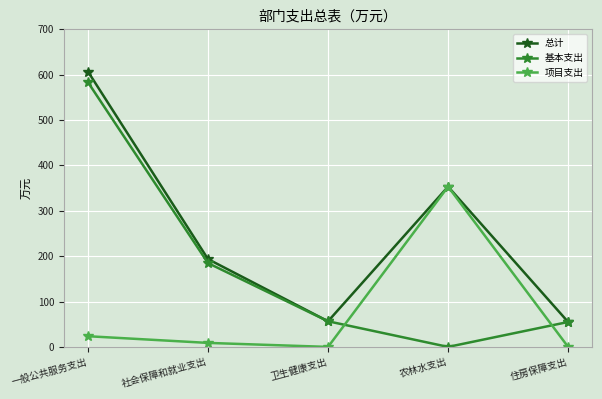

What is the average value of the 总计 series?

253.0